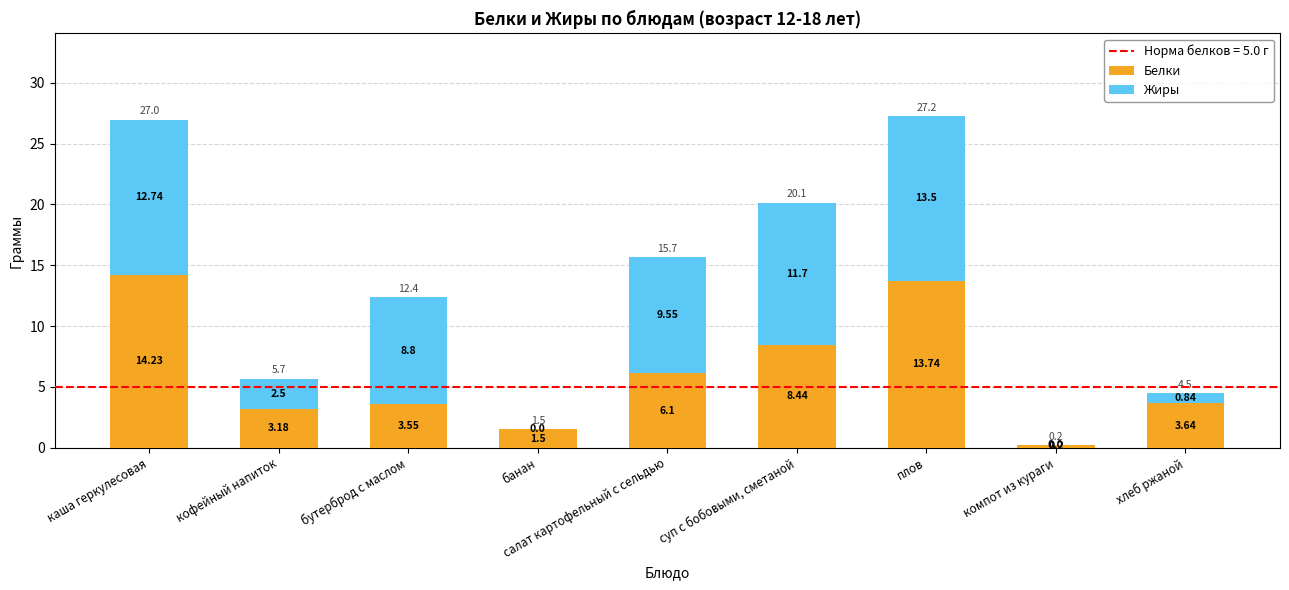

At which label does Белки reach its peak?

каша геркулесовая